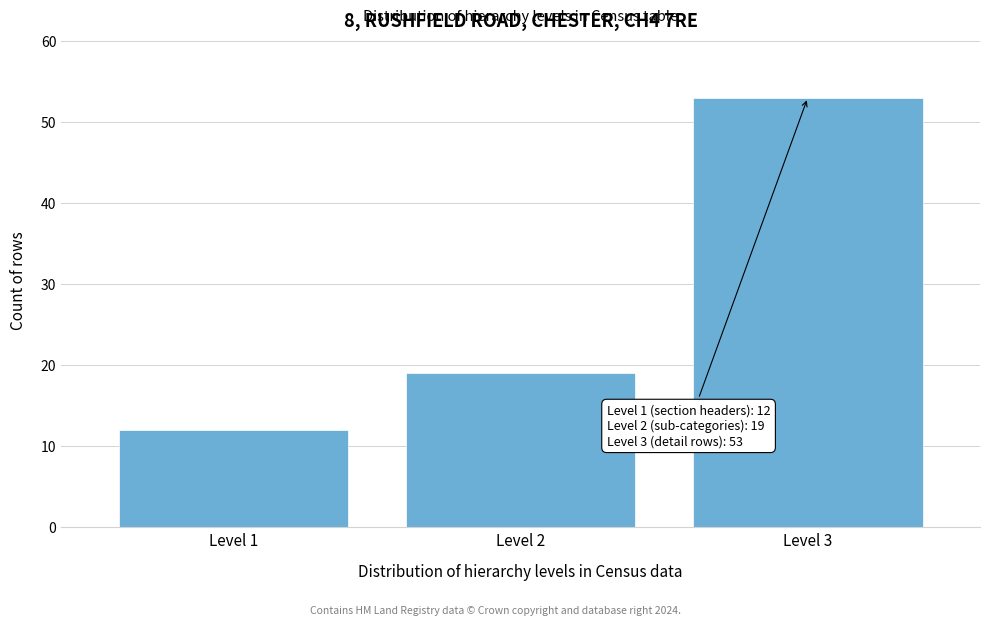

Reading right to left, extract all data points from this chart.

53	19	12